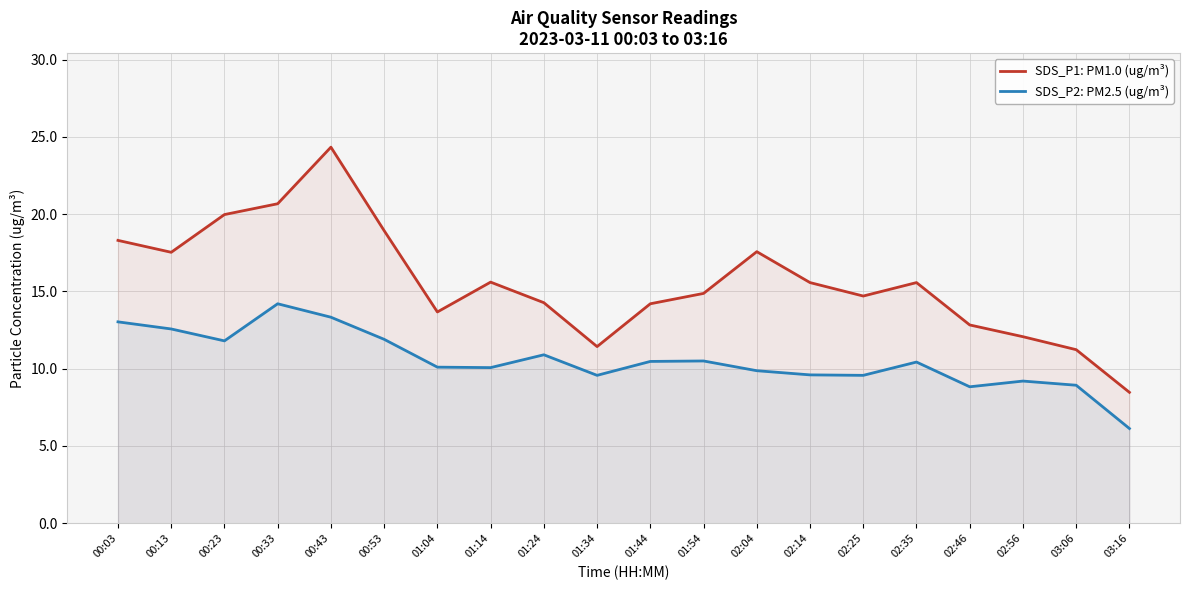

What is the highest value of the SDS_P2: PM2.5 (ug/m³) series?

14.2